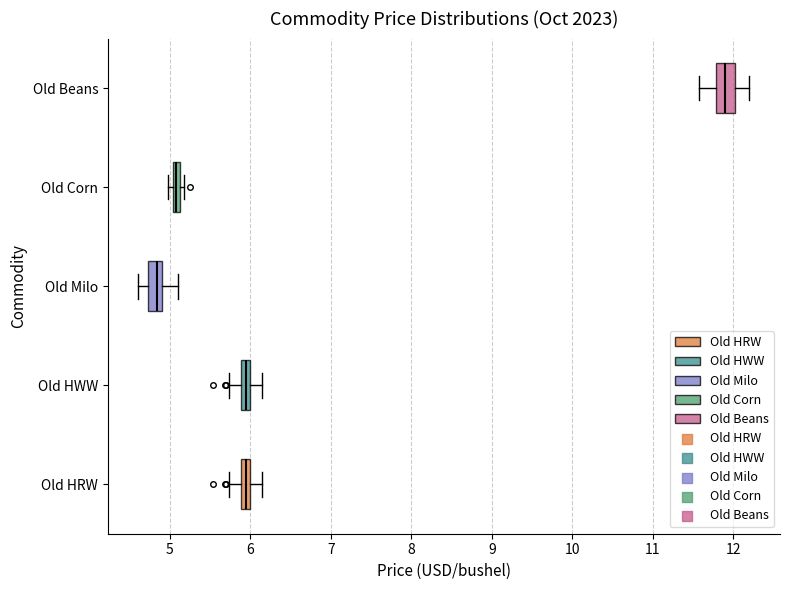

Which box's median line is the furthest to the left?

Old Milo